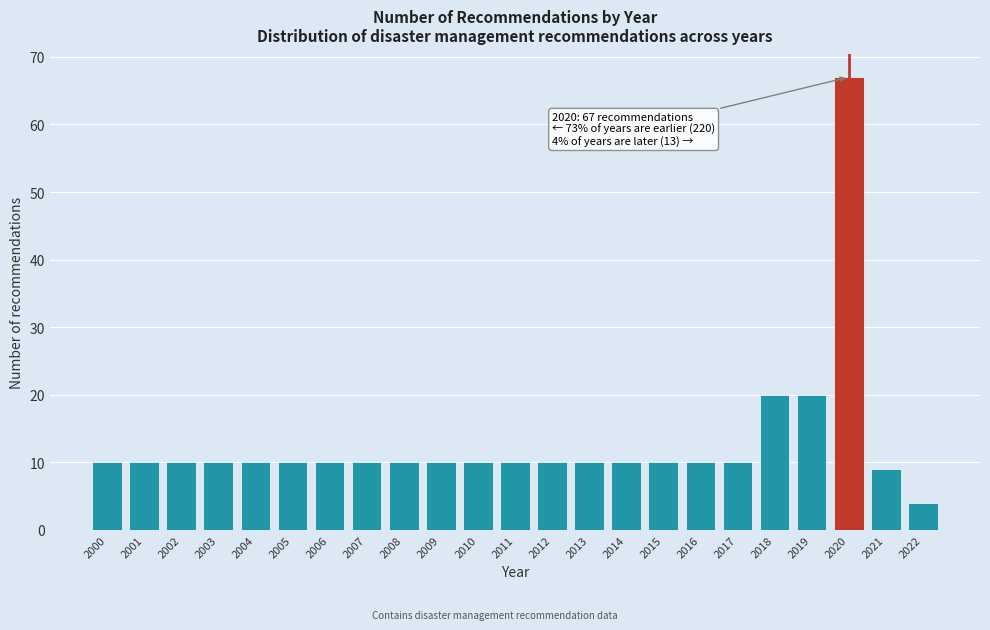

Which range on the x-axis has the tallest bar?

2019.5 to 2020.5